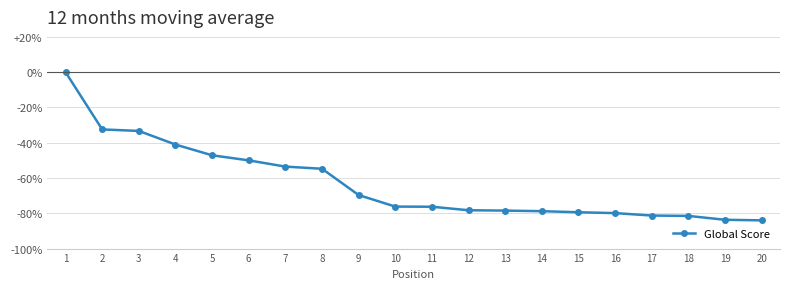

How many lines are shown in the chart?

1